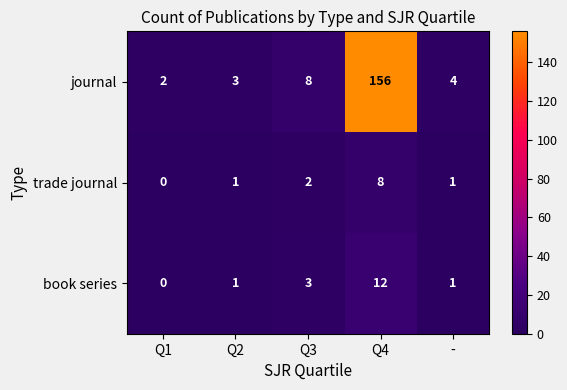

What is the average value of the book series series?

3